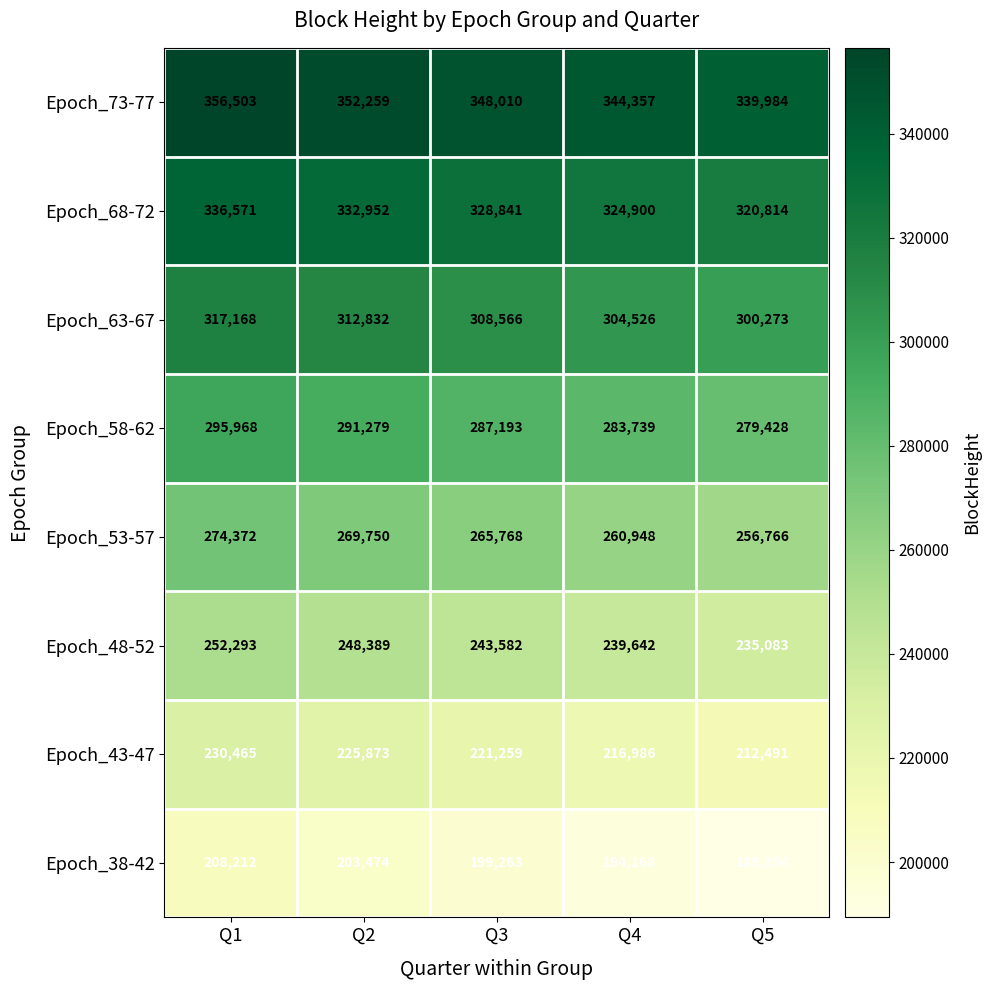

What is the minimum value shown in the chart?

189354